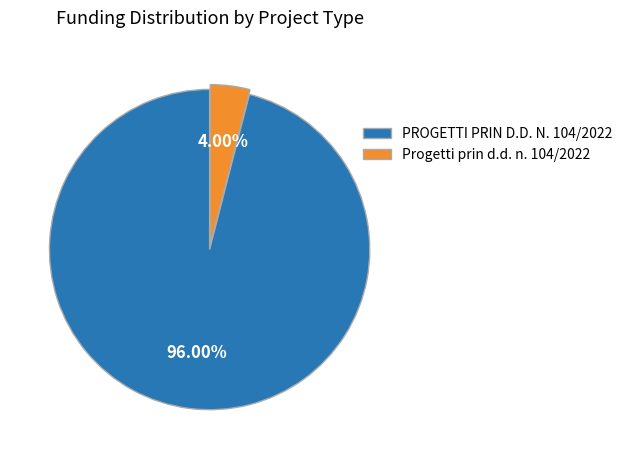

Does PROGETTI PRIN D.D. N. 104/2022 represent more than half of the total?

Yes